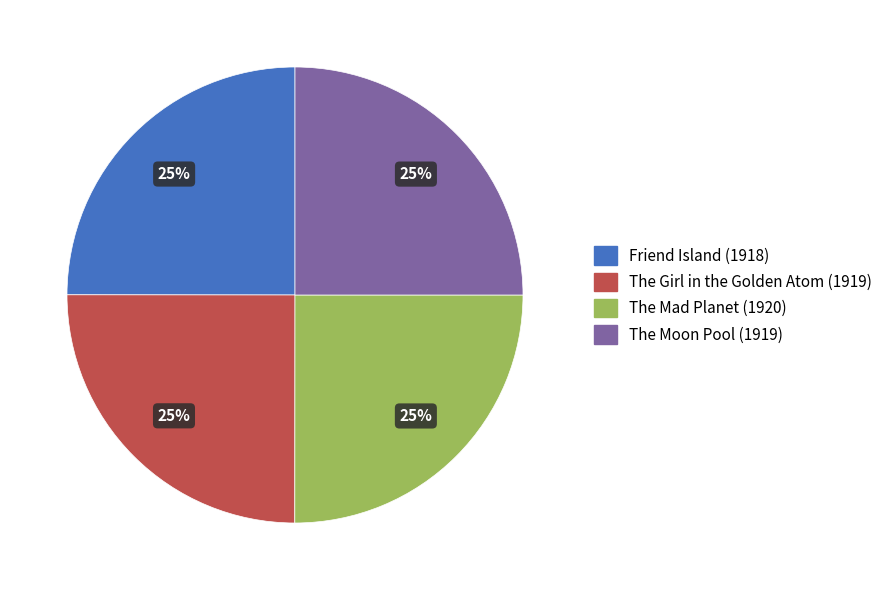

What percentage is the The Mad Planet slice, to the nearest percent?

25%